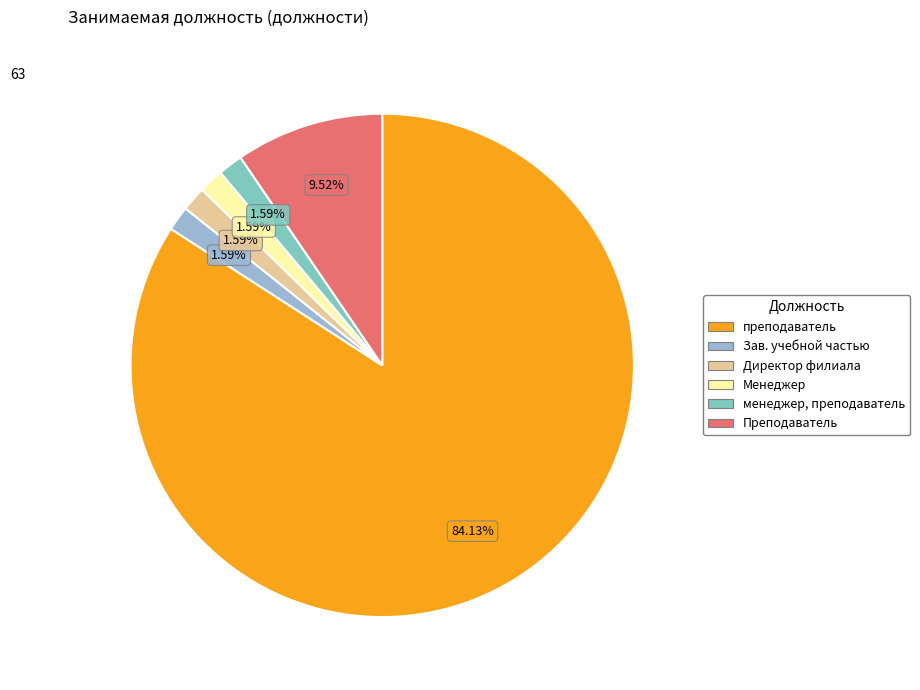

Approximately how many times larger is the value at менеджер, преподаватель compared to Директор филиала?

1.0